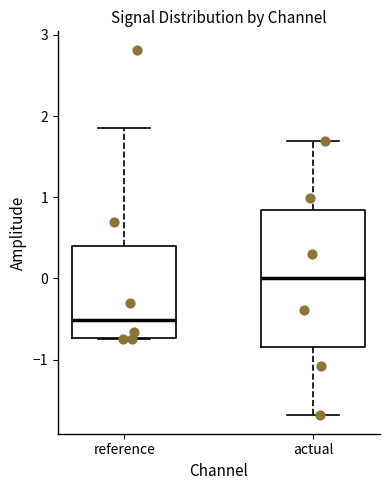

Comparing the boxes themselves (not the whiskers), which one is the tallest?

actual